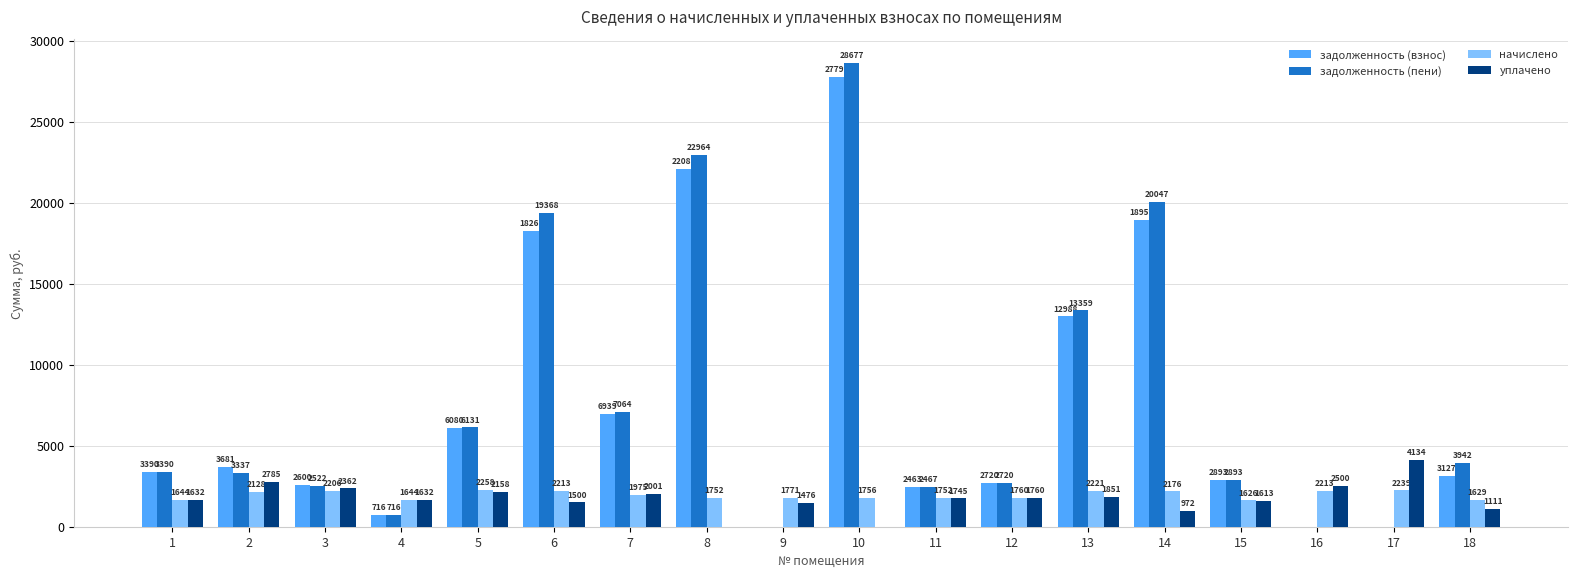

Which series has the largest total across all categories?

задолженность (пени)